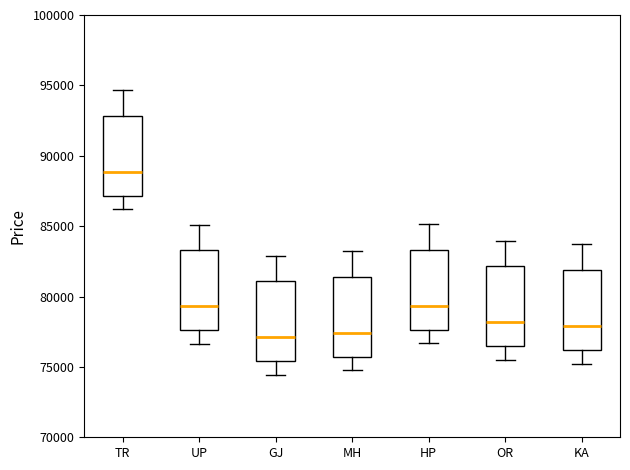

Where is the upper edge of the box for TR on the y-axis? The values are not printed on the chart, so give them approximately, as read against the axis.

93000